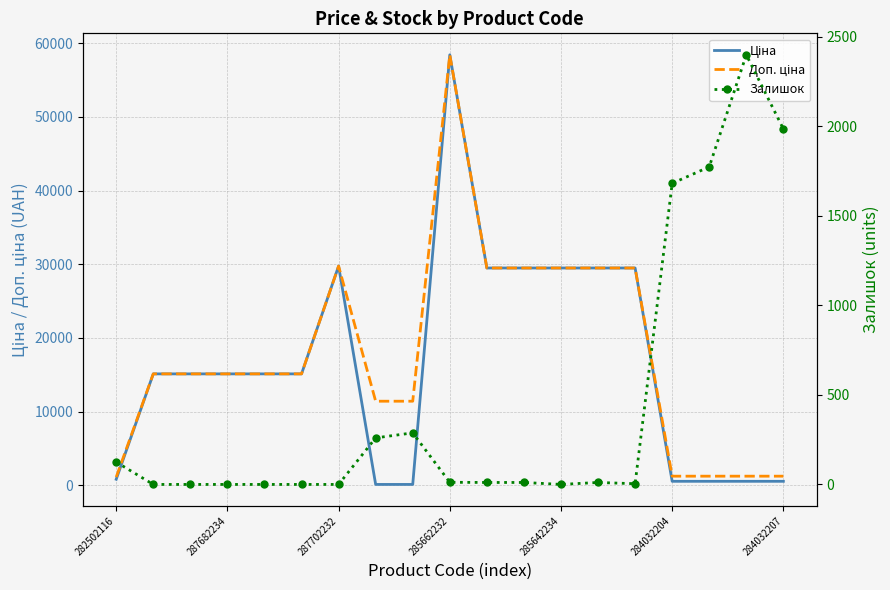

How many interior local valleys does the Залишок series have?

2